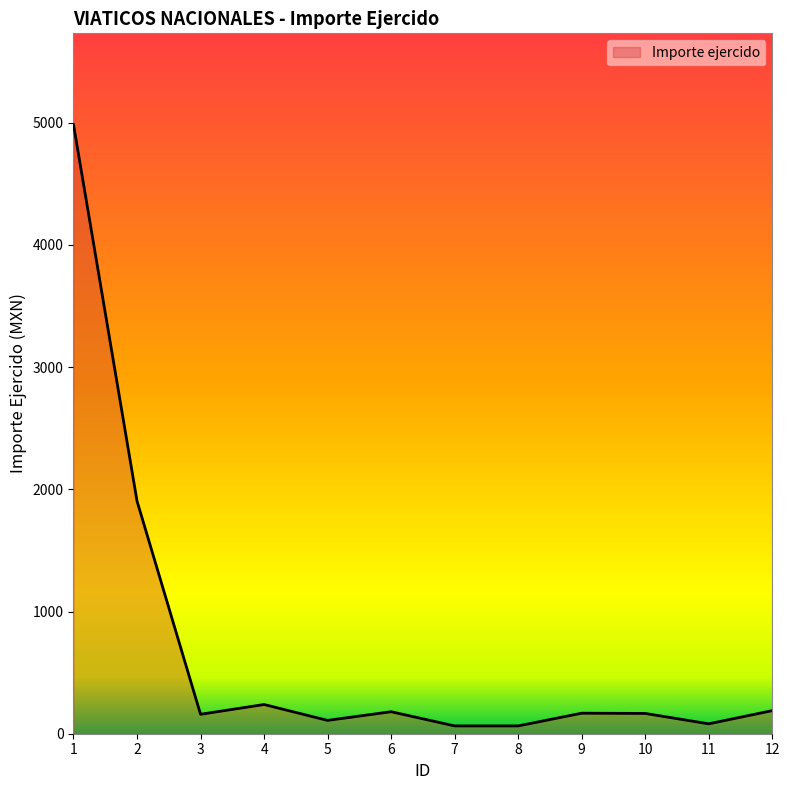

Is it true that the value at 1 is 4983.2?

True